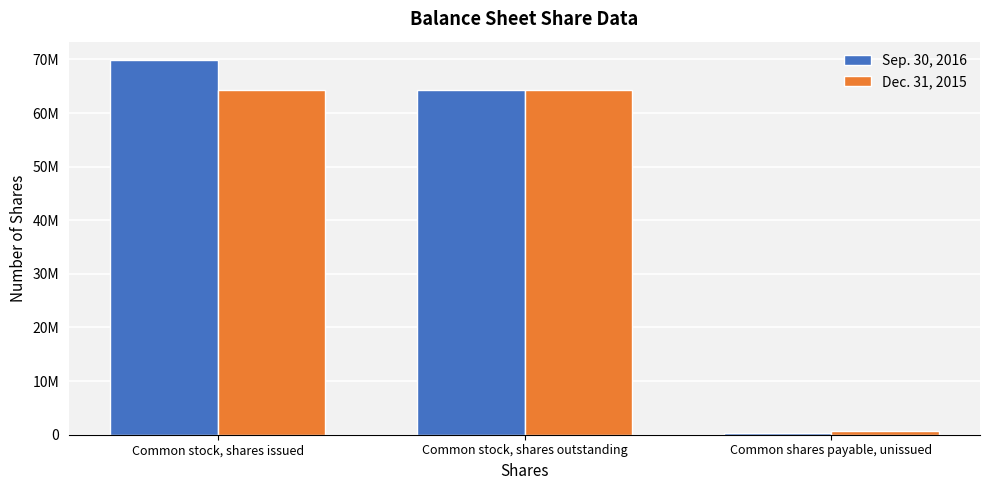

Does the chart contain stacked bars?

No